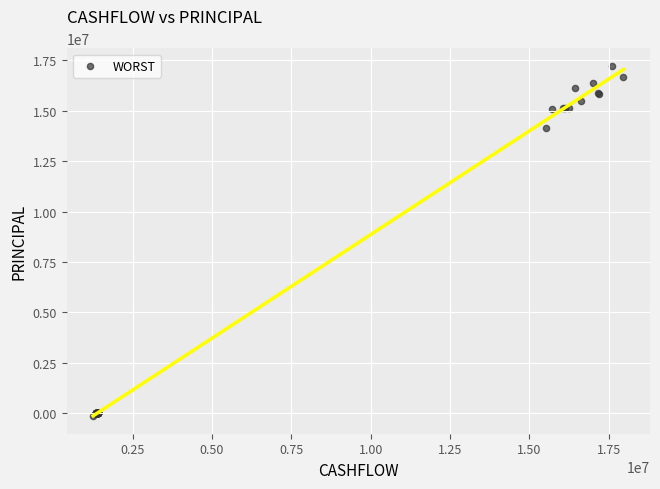

What Y value in the scatter plot is closest to 8539788?

14129810.7